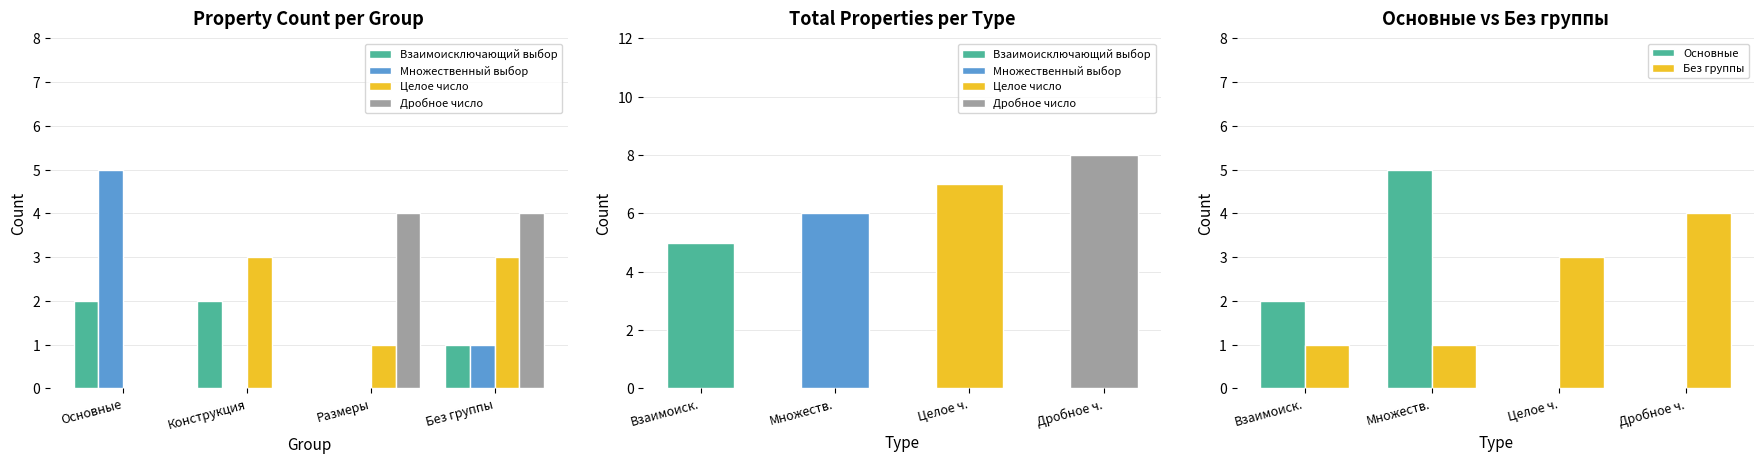

Reading right to left, extract all data points from this chart.

Взаимоисключающий выбор: 1	0	2	2
Множественный выбор: 1	0	0	5
Целое число: 3	1	3	0
Дробное число: 4	4	0	0
Основные: 0	0	5	2
Без группы: 4	3	1	1